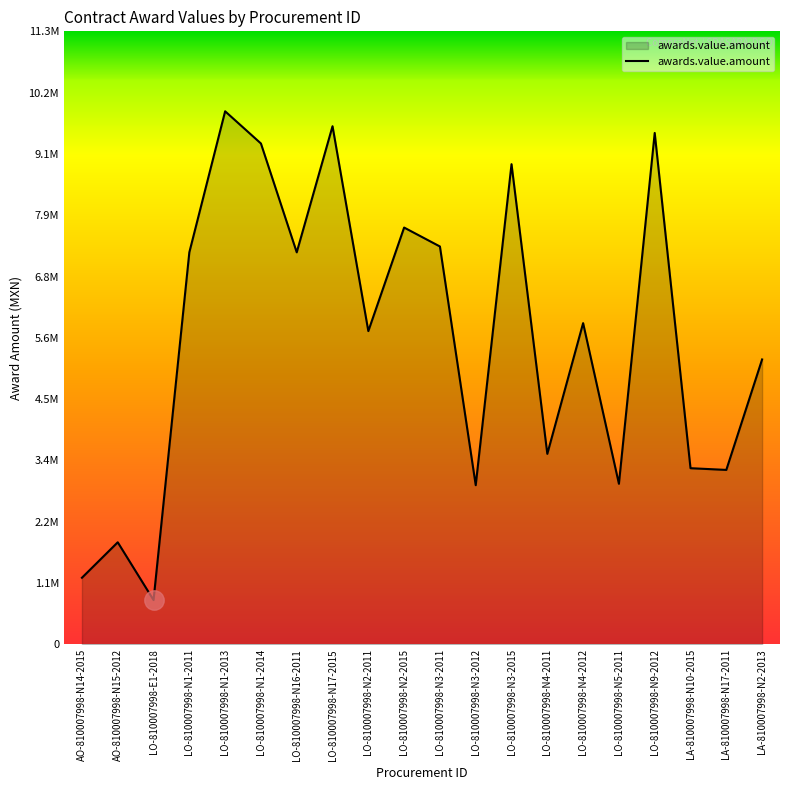

What is the label of the 5th point from the right?

LO-810007998-N5-2011